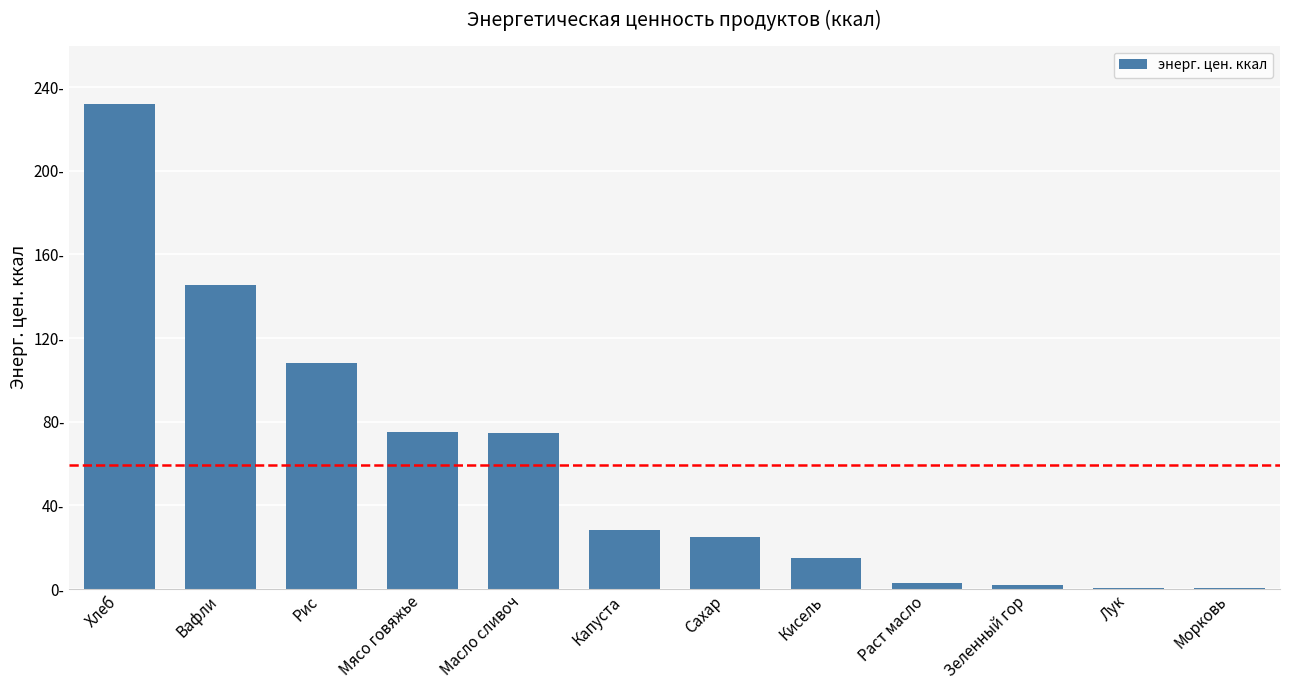

Which has a higher value, Раст масло or Сахар?

Сахар